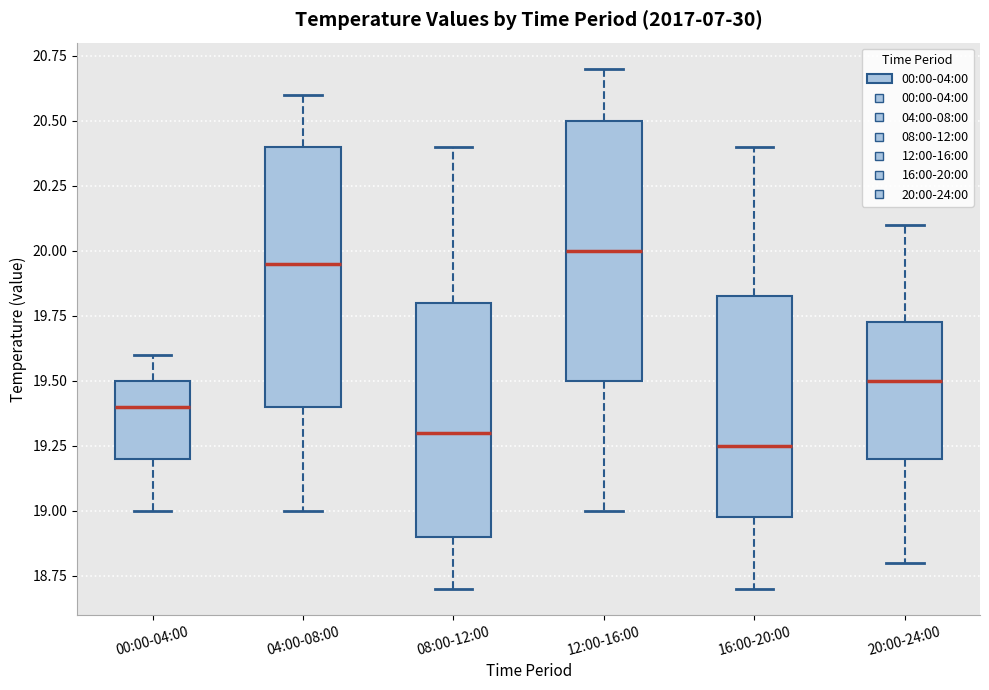

Where does the median line of the box for 12:00-16:00 sit on the y-axis? The values are not printed on the chart, so give them approximately, as read against the axis.

20.00